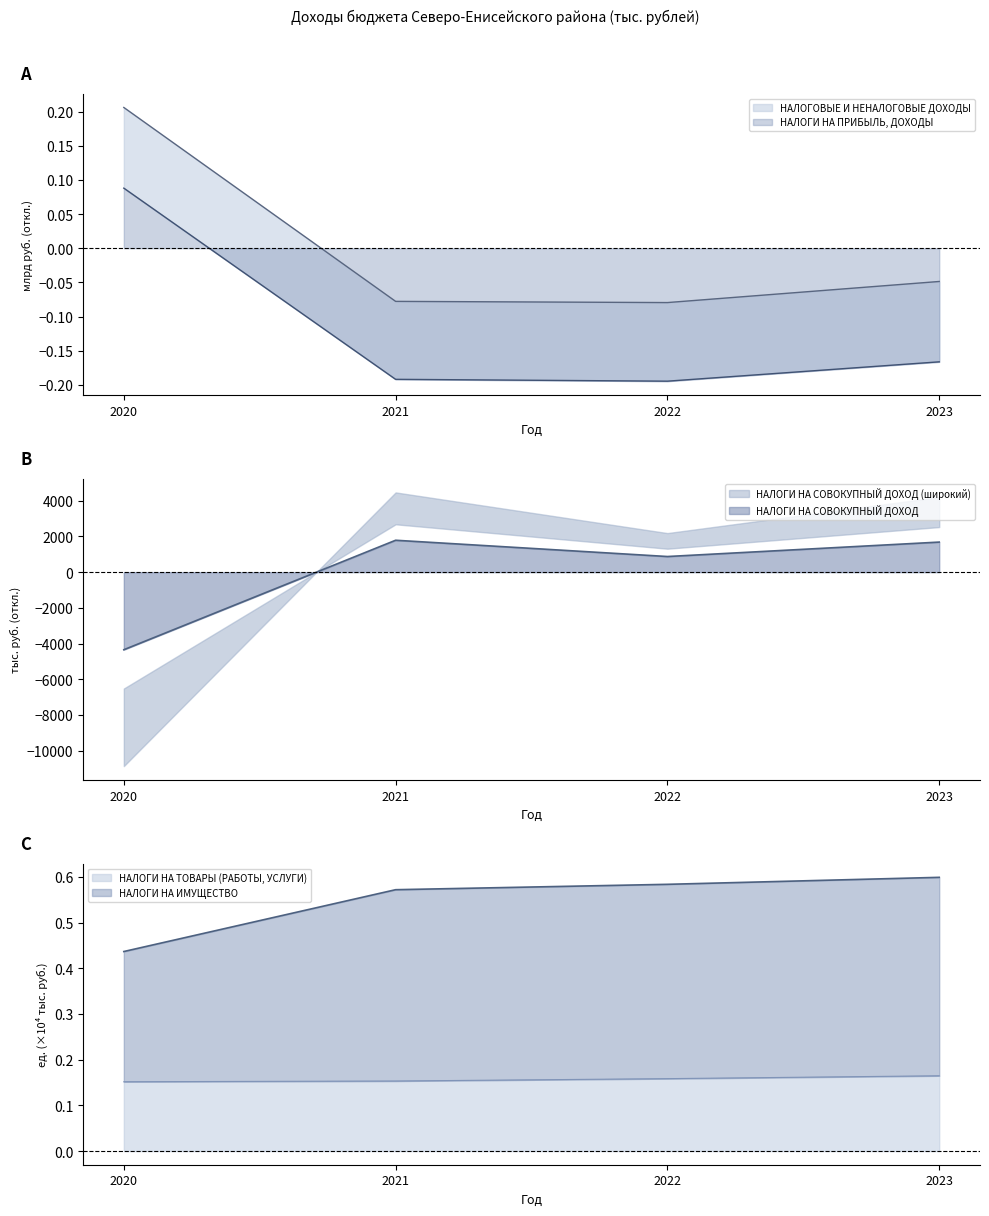

Which has a higher value, 2020 or 2021?

2020